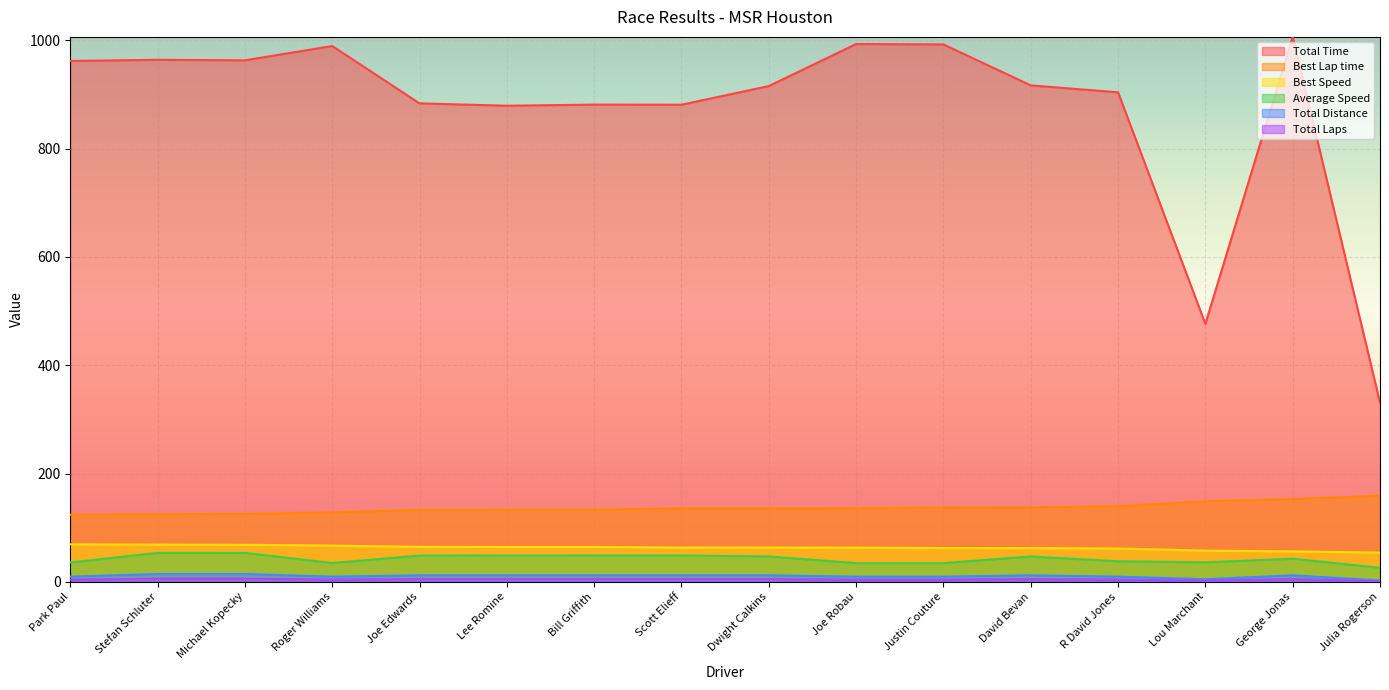

At which category is the sum across all series the highest?

George Jonas